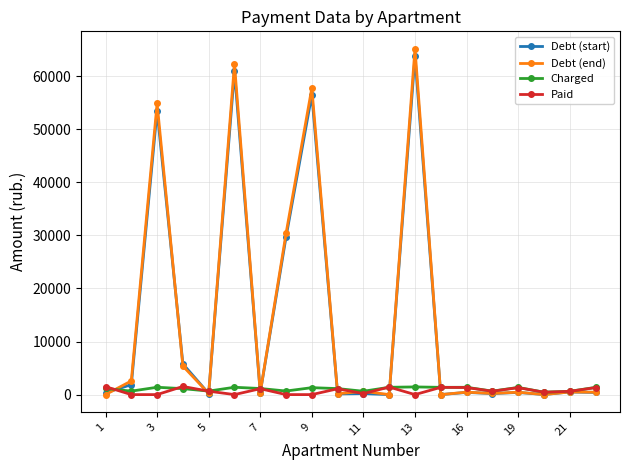

At how many categories does at least one series exceed 35481?

4